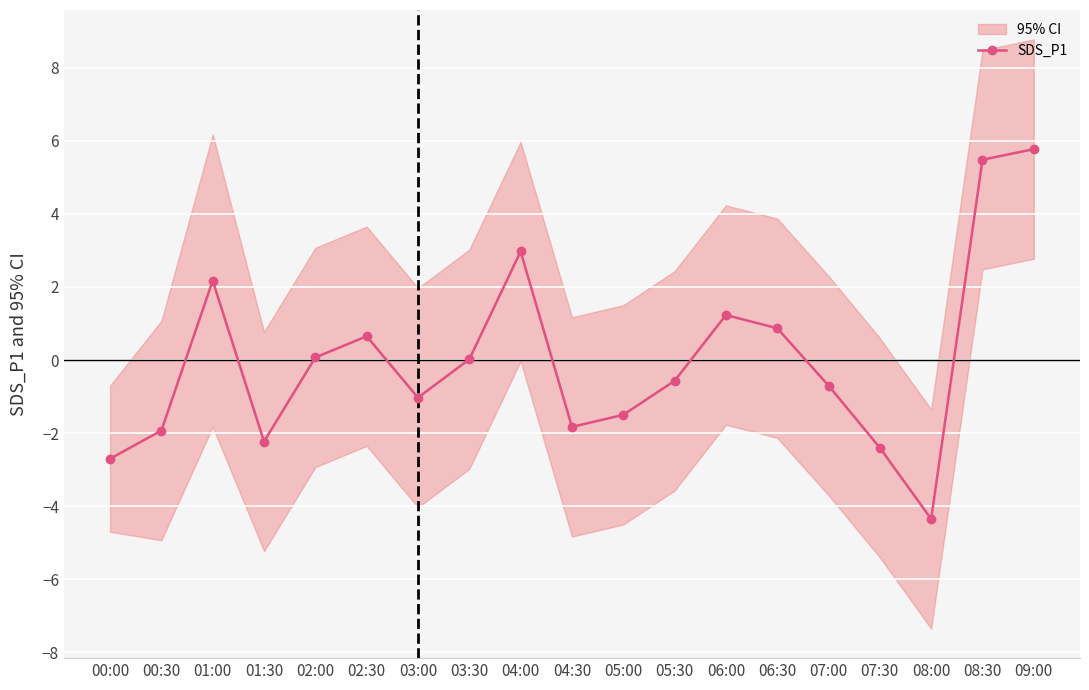

At which label does the data first exceed 0?

01:00